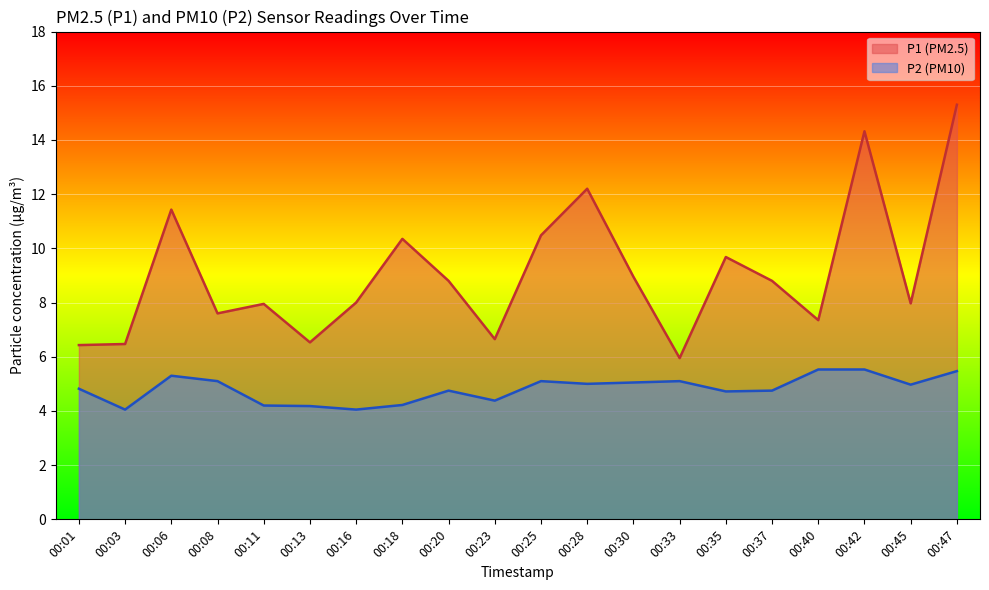

How many interior local peaks does the P2 series have?

4